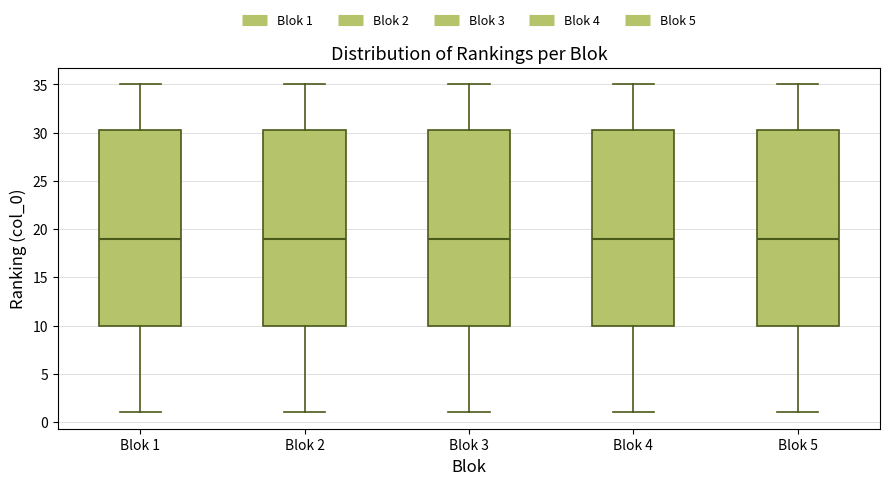

Reading left to right, read every box against the y-axis: the position of its median line, the range the box covers, and the ends of its whiskers. The values are not printed on the chart, so give them approximately, as read against the axis.

Blok 1: median 19.0, box 10.0 to 30.5, whiskers 1.0 to 35.0
Blok 2: median 19.0, box 10.0 to 30.5, whiskers 1.0 to 35.0
Blok 3: median 19.0, box 10.0 to 30.5, whiskers 1.0 to 35.0
Blok 4: median 19.0, box 10.0 to 30.5, whiskers 1.0 to 35.0
Blok 5: median 19.0, box 10.0 to 30.5, whiskers 1.0 to 35.0